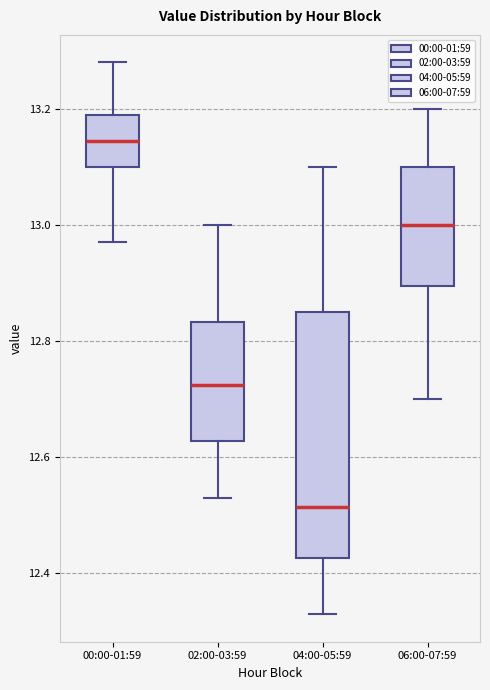

Comparing the boxes themselves (not the whiskers), which one is the tallest?

04:00-05:59